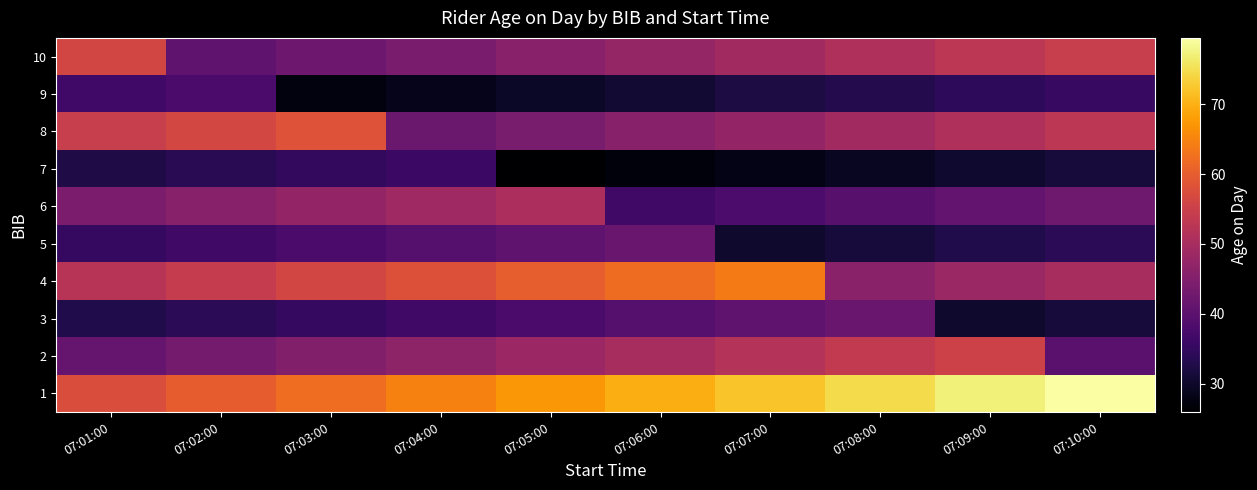

At 07:02:00, list the series in order from smallest to largest.

7, 3, 5, 9, 10, 2, 6, 4, 8, 1